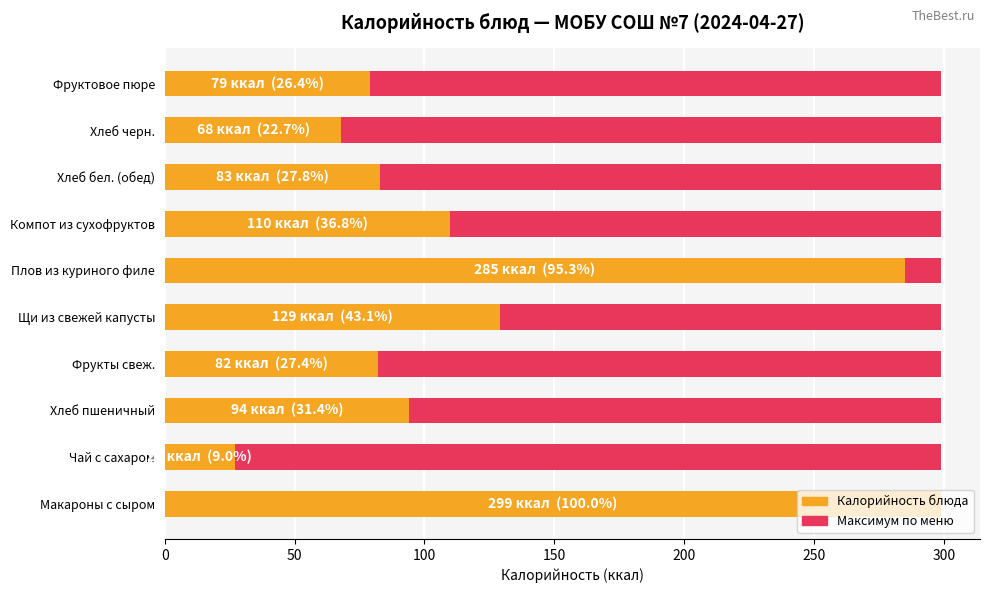

What is the difference between the highest and lowest values at 100?

93.5